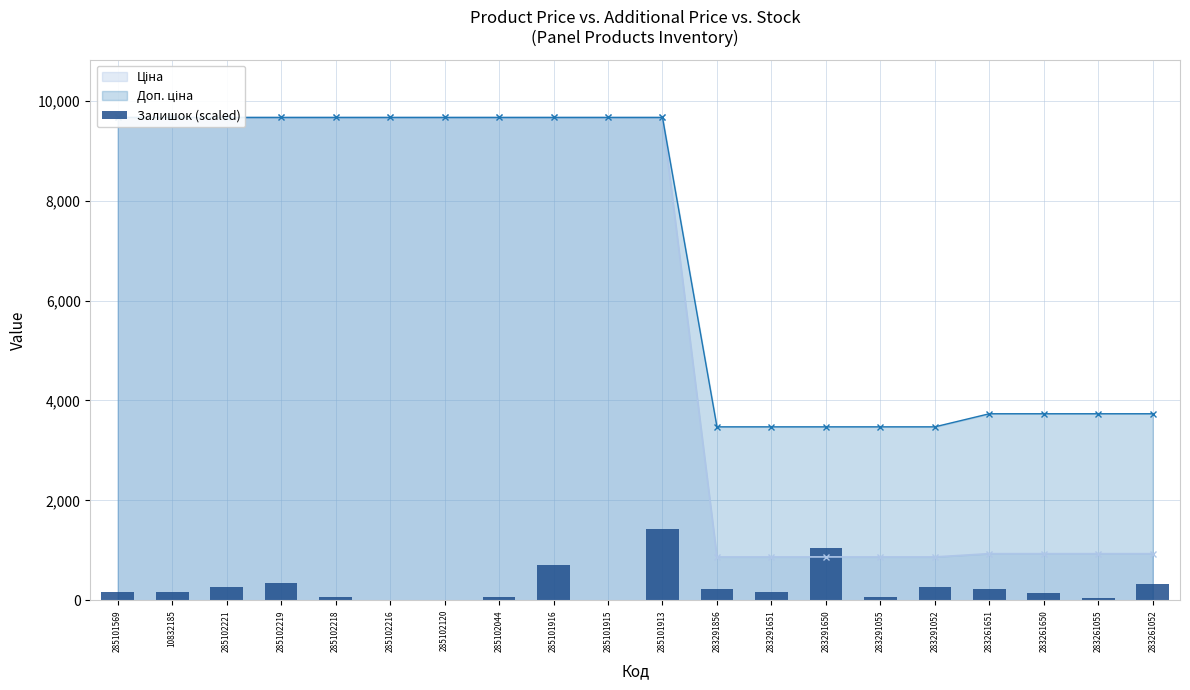

What is the change in value from 285102216 to 283291651?

+172.0